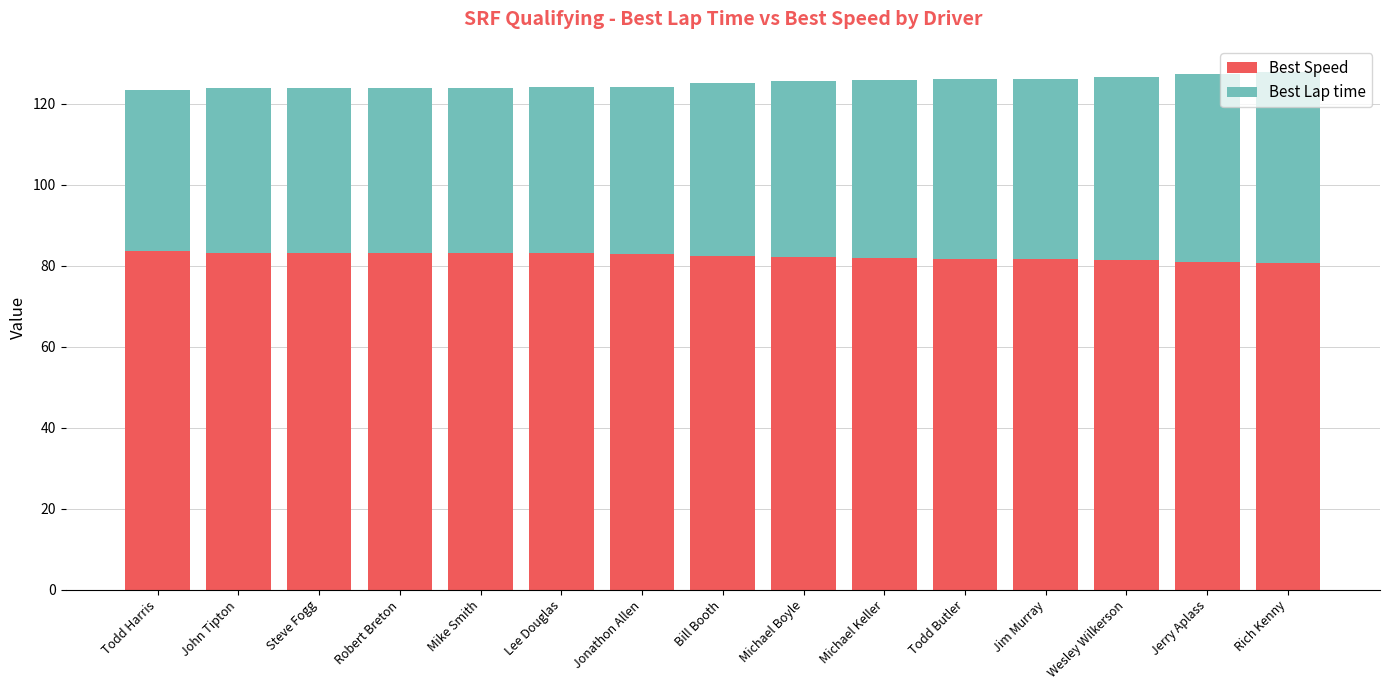

What is the sum of the Best Speed values at John Tipton and Michael Boyle?

165.4